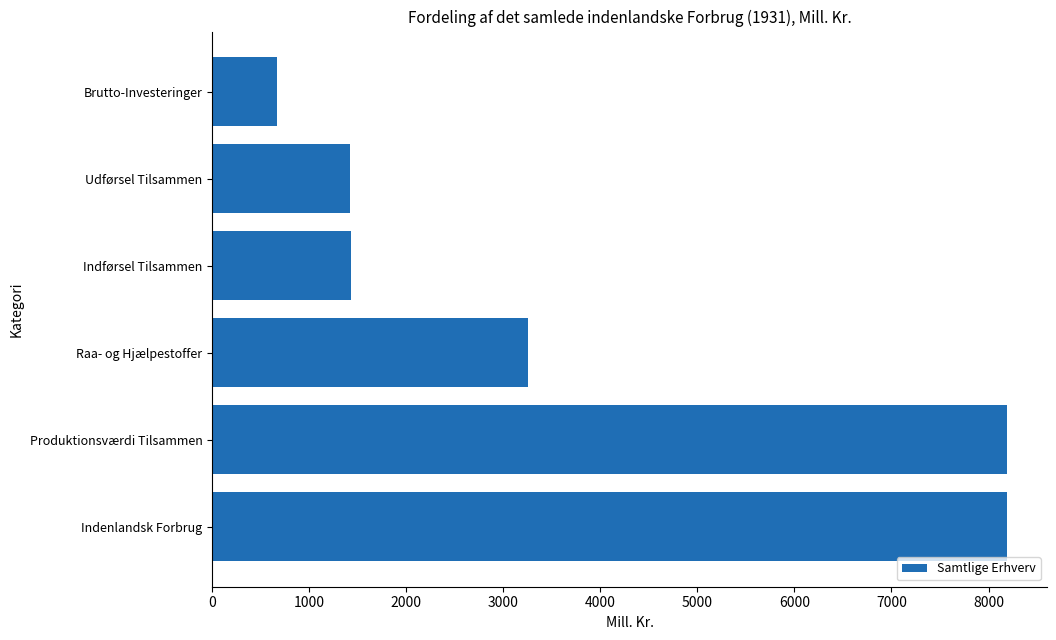

Approximately how many times larger is the value at Produktionsværdi Tilsammen compared to Brutto-Investeringer?

12.2